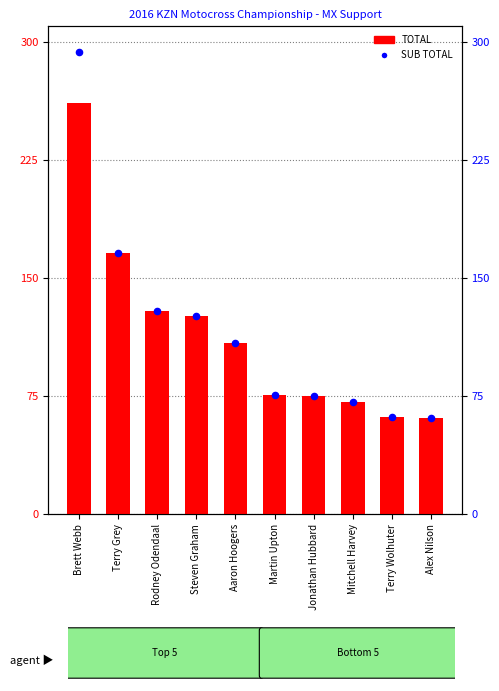

Which series contains the lowest Y value?

TOTAL